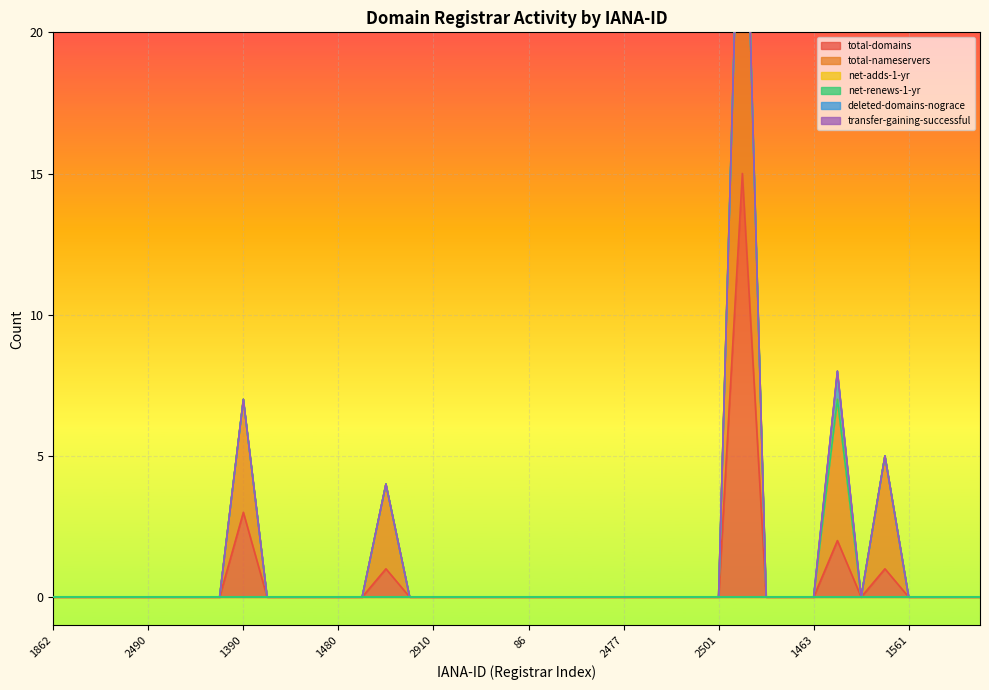

At which label is total-domains closest to 7?

1390